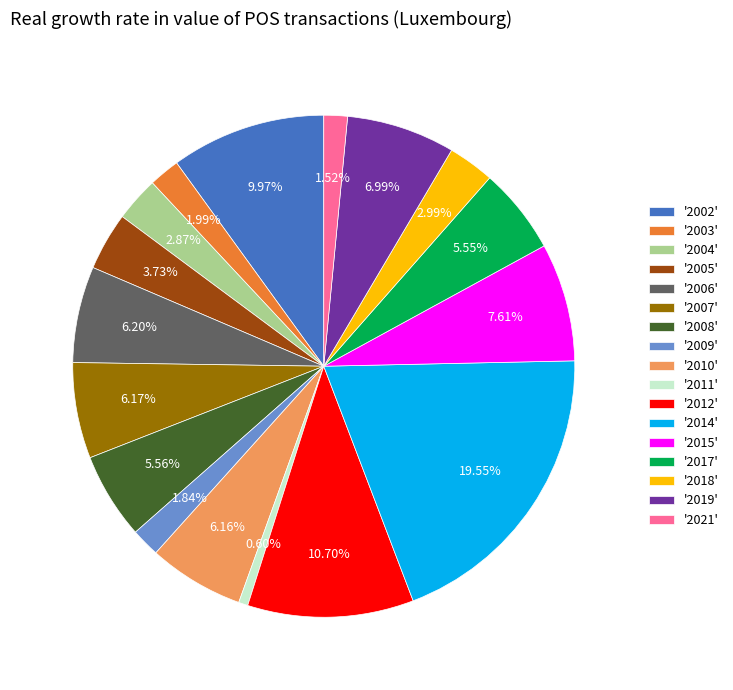

What is the ratio of the value at '2014' to the value at '2010'?

3.2